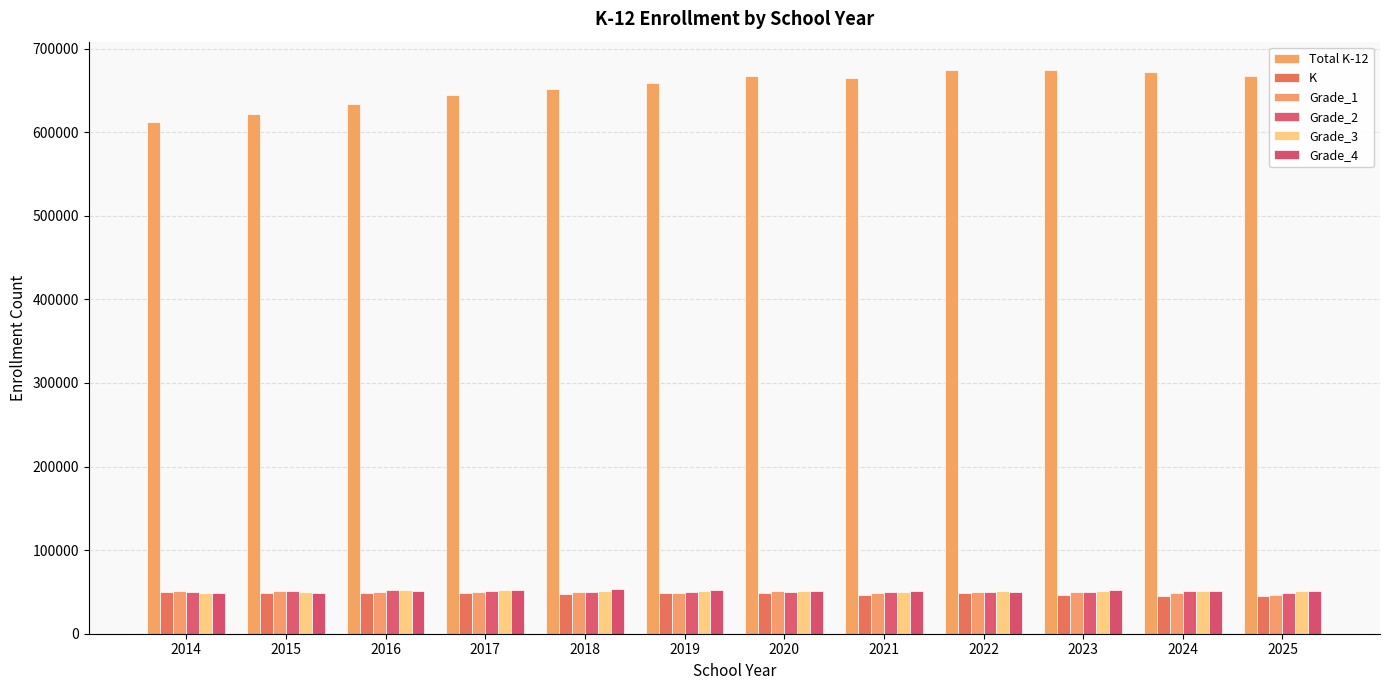

At which label does Total K-12 first exceed 665306?

2020